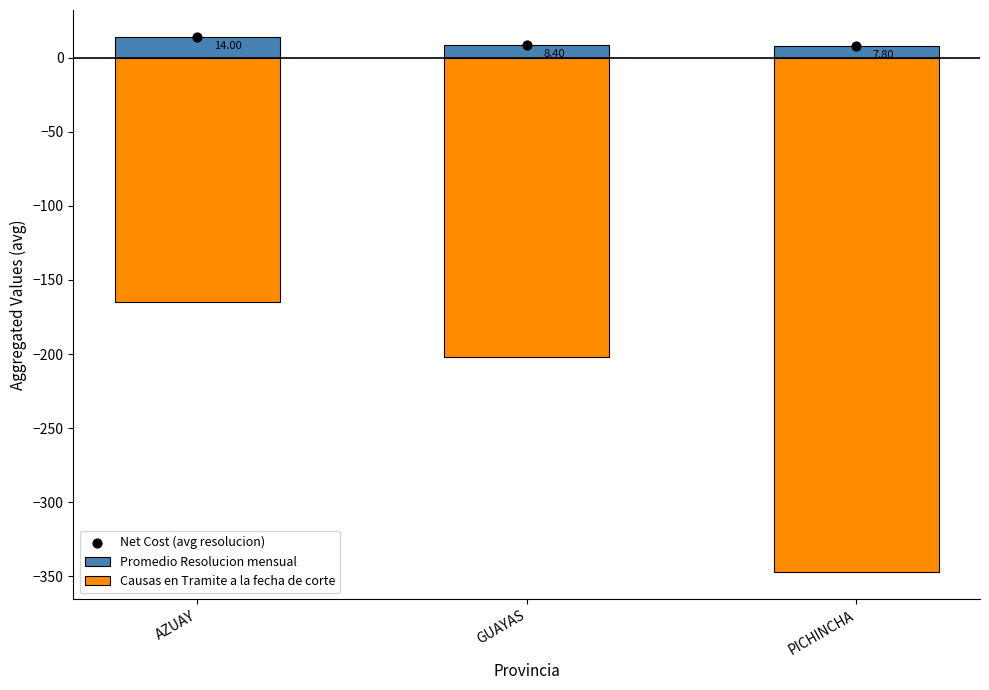

Which series has the widest spread of Y values?

Causas en Tramite a la fecha de corte